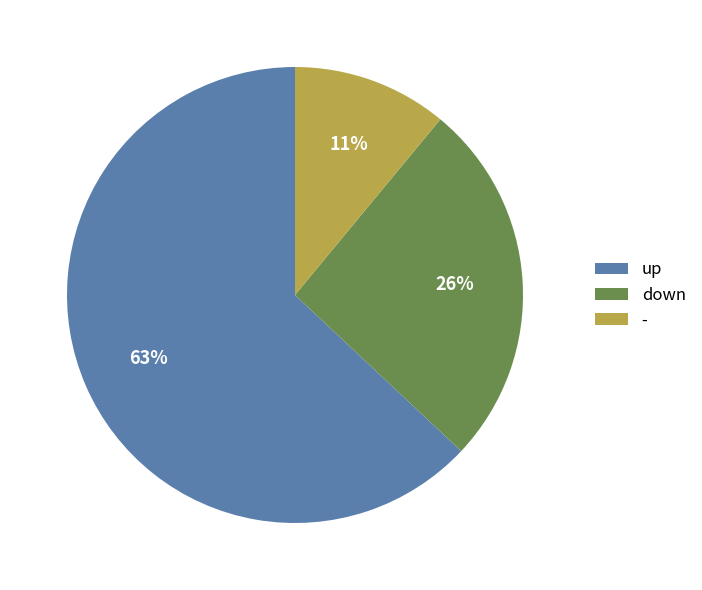

True or false: down accounts for 26% of the total.

True